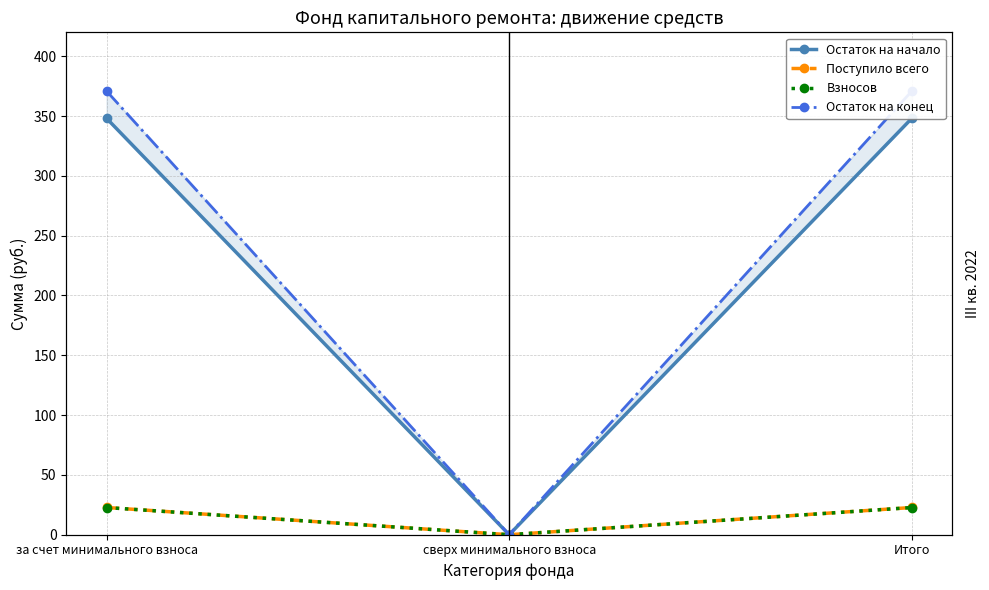

At за счет минимального взноса, list the series in order from smallest to largest.

Взносов, Поступило всего, Остаток на начало, Остаток на конец